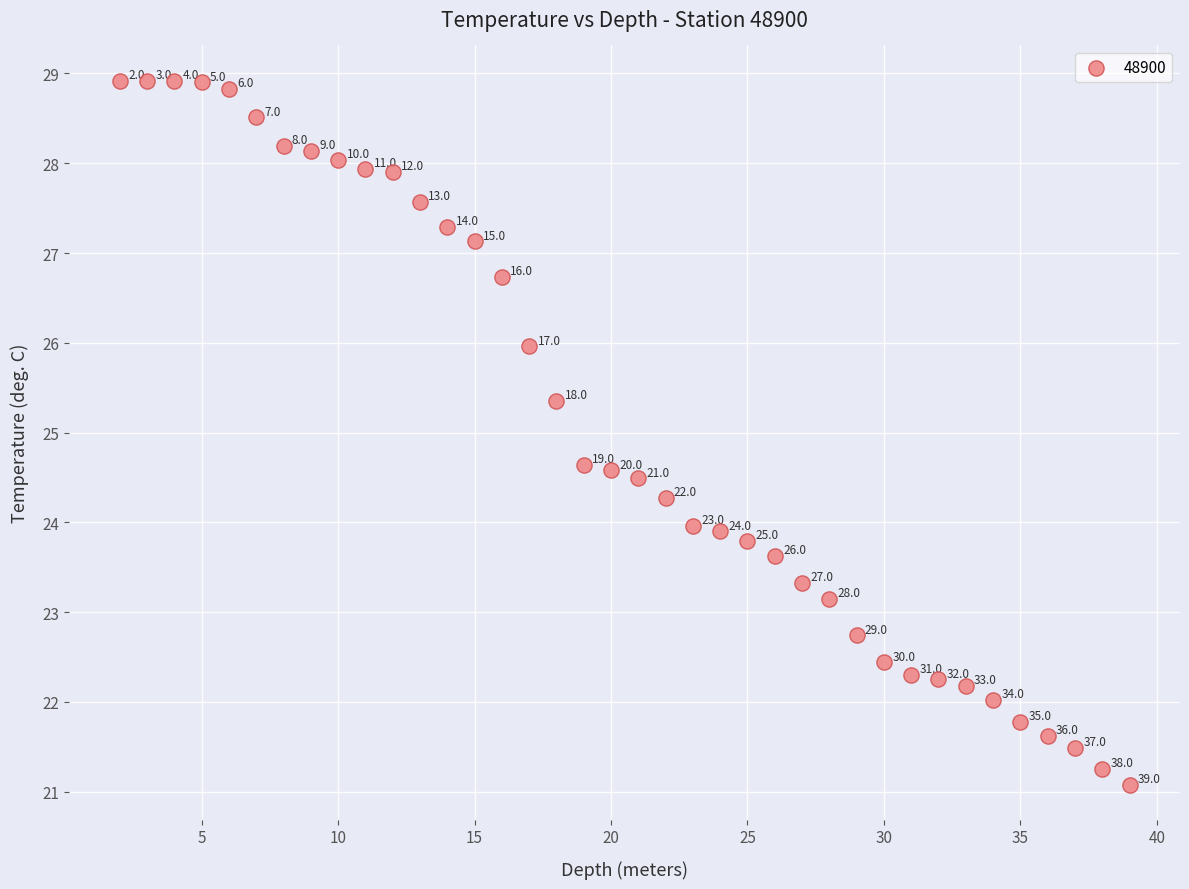

What Y value in the scatter plot is closest to 25?

25.4